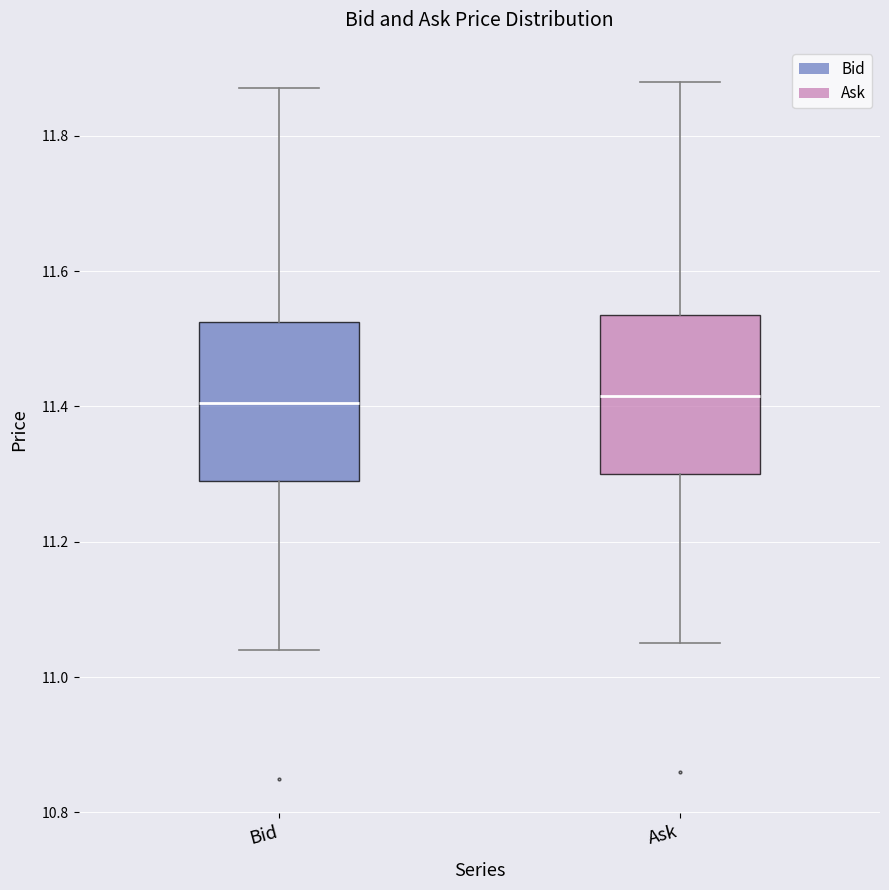

Reading left to right, transcribe this box plot: for each box, give where its median line is, the range the box spans, and where its two whiskers end, as read against the y-axis. The values are not printed on the chart, so give them approximately, as read against the axis.

Bid: median 11.40, box 11.30 to 11.52, whiskers 11.04 to 11.88
Ask: median 11.42, box 11.30 to 11.54, whiskers 11.06 to 11.88